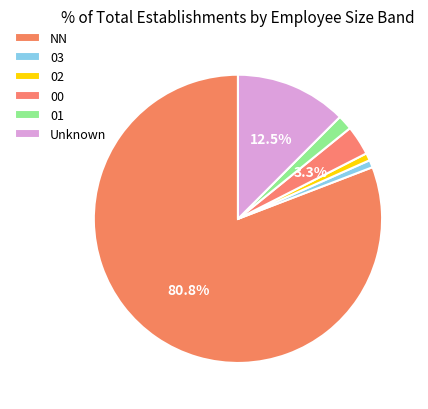

Which has a higher value, 02 or 01?

01